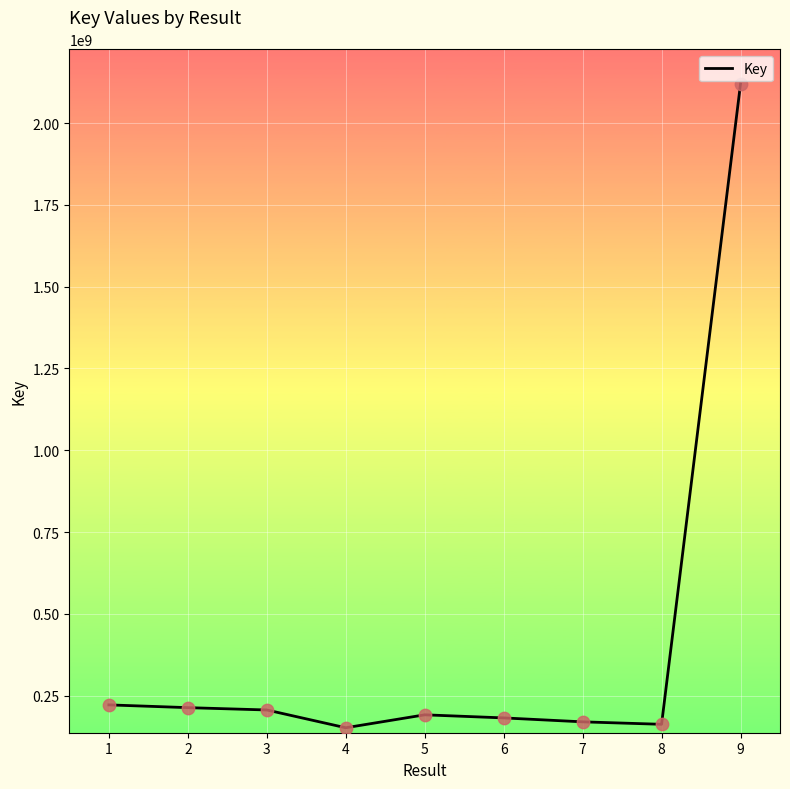

What is the ratio of the value at 7 to the value at 4?

1.1